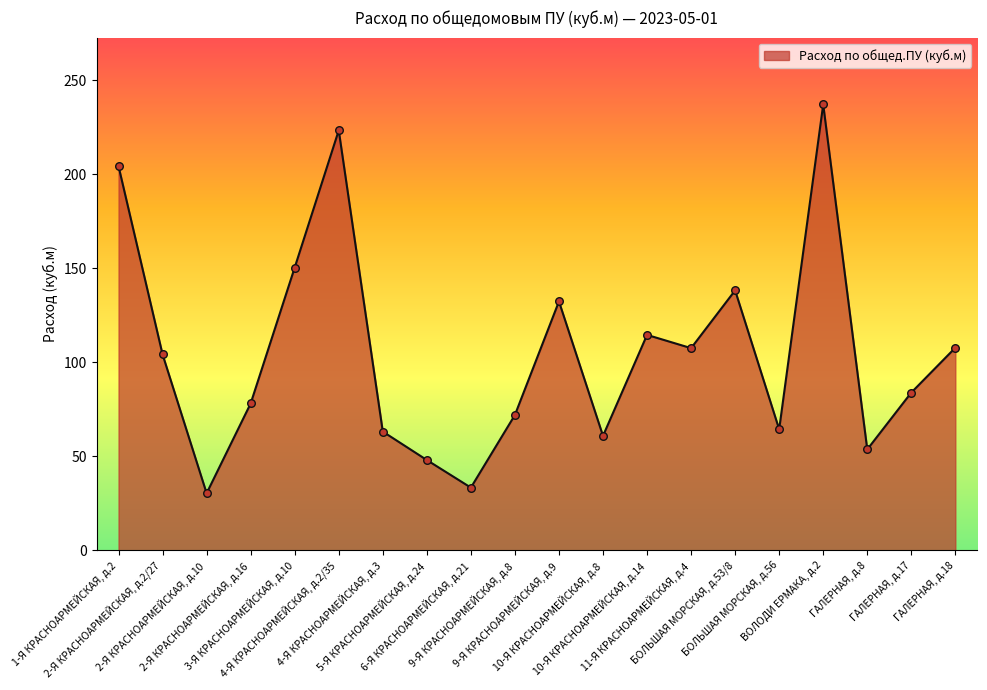

Approximately how many times larger is the value at ГАЛЕРНАЯ, д.18 compared to 10-Я КРАСНОАРМЕЙСКАЯ, д.8?

1.8